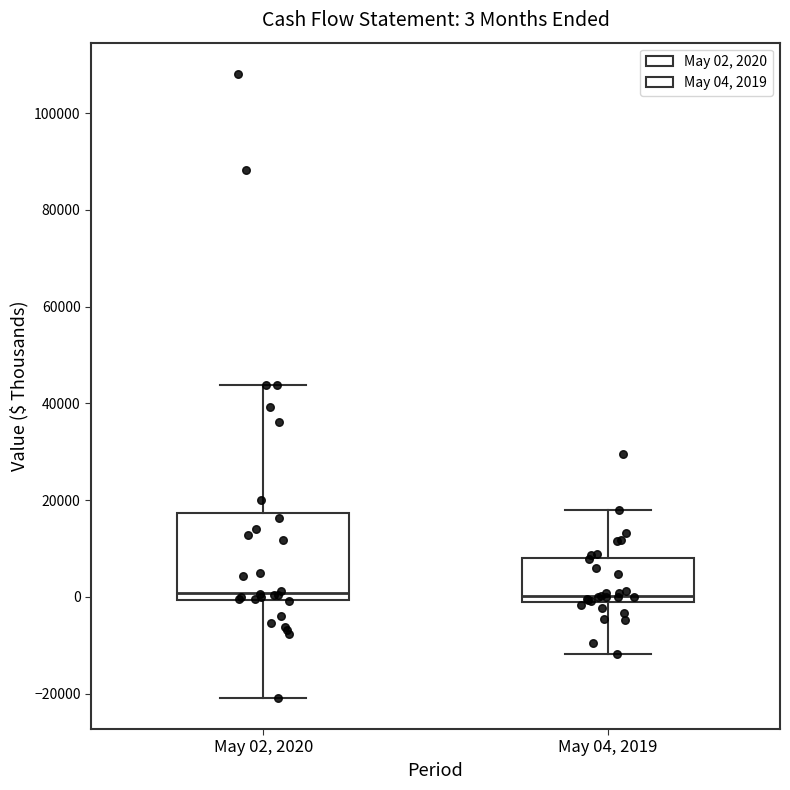

Comparing the boxes themselves (not the whiskers), which one is the tallest?

May 02, 2020